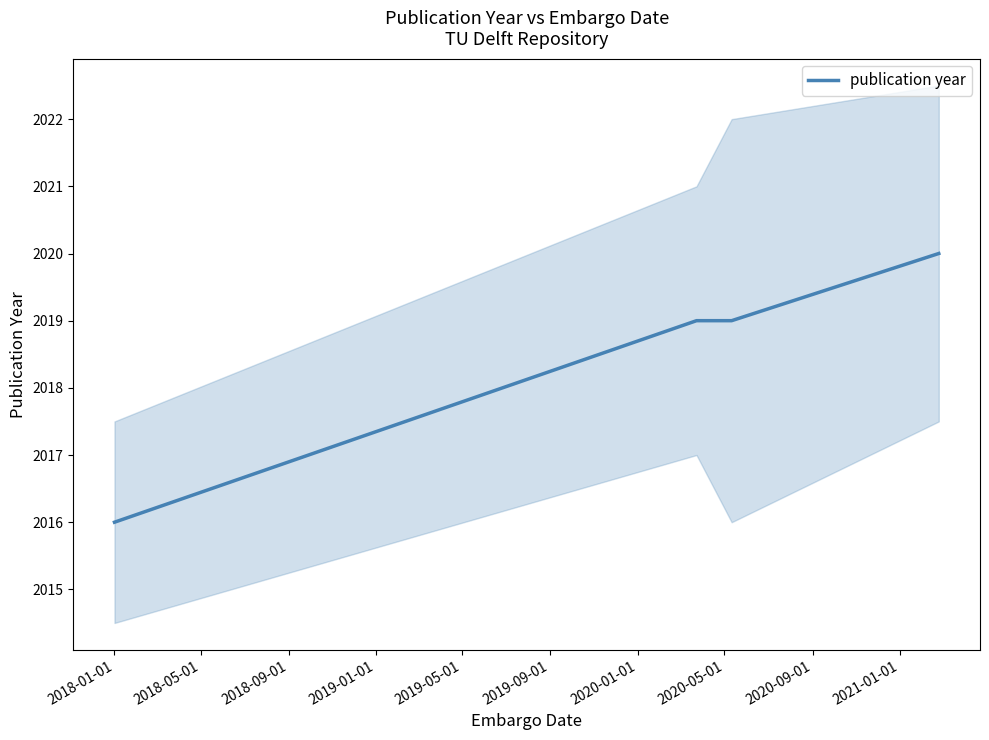

Count the values in the range 2019 to 2020.

3